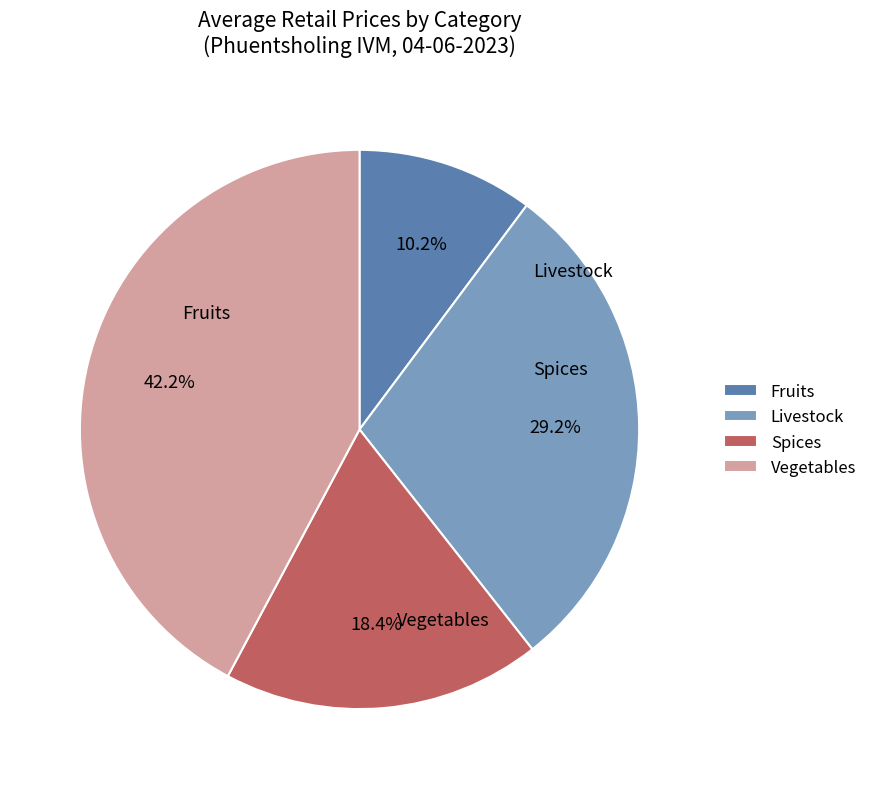

Count the number of slices in the pie.

4